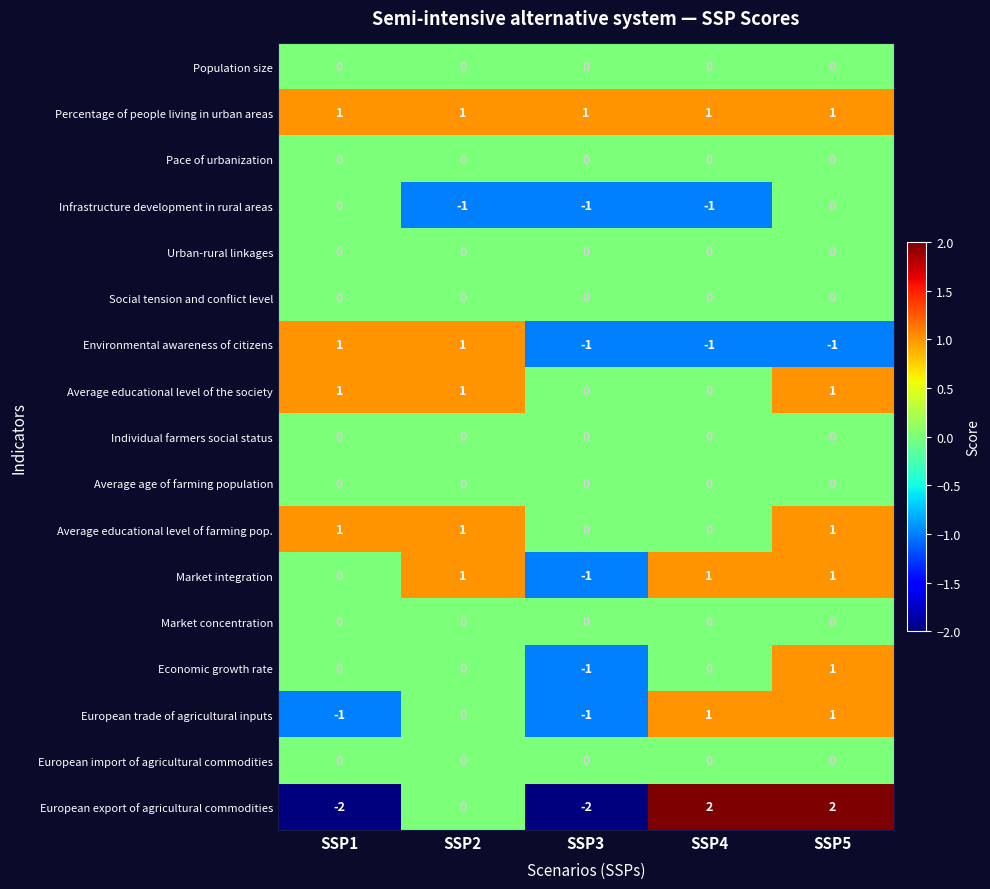

Which series has the widest spread of values?

European export of agricultural commodities